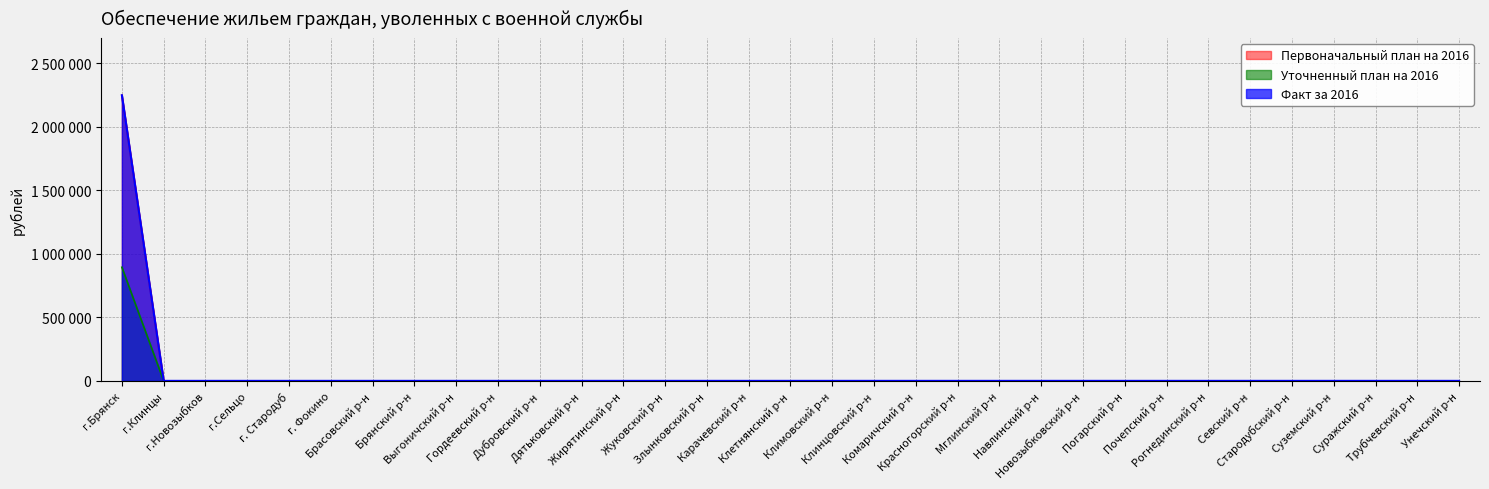

How many data points does each series have?

33